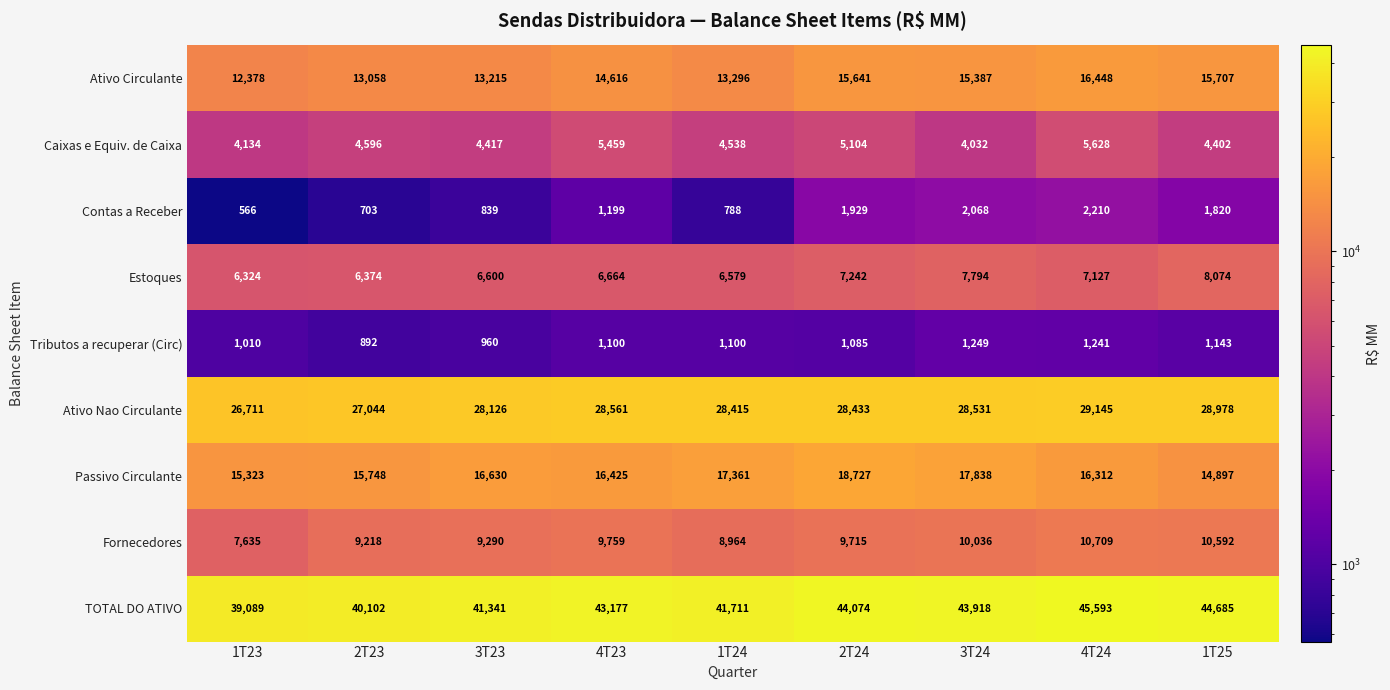

Between 1T23 and 3T24, which series saw the biggest shift?

TOTAL DO ATIVO